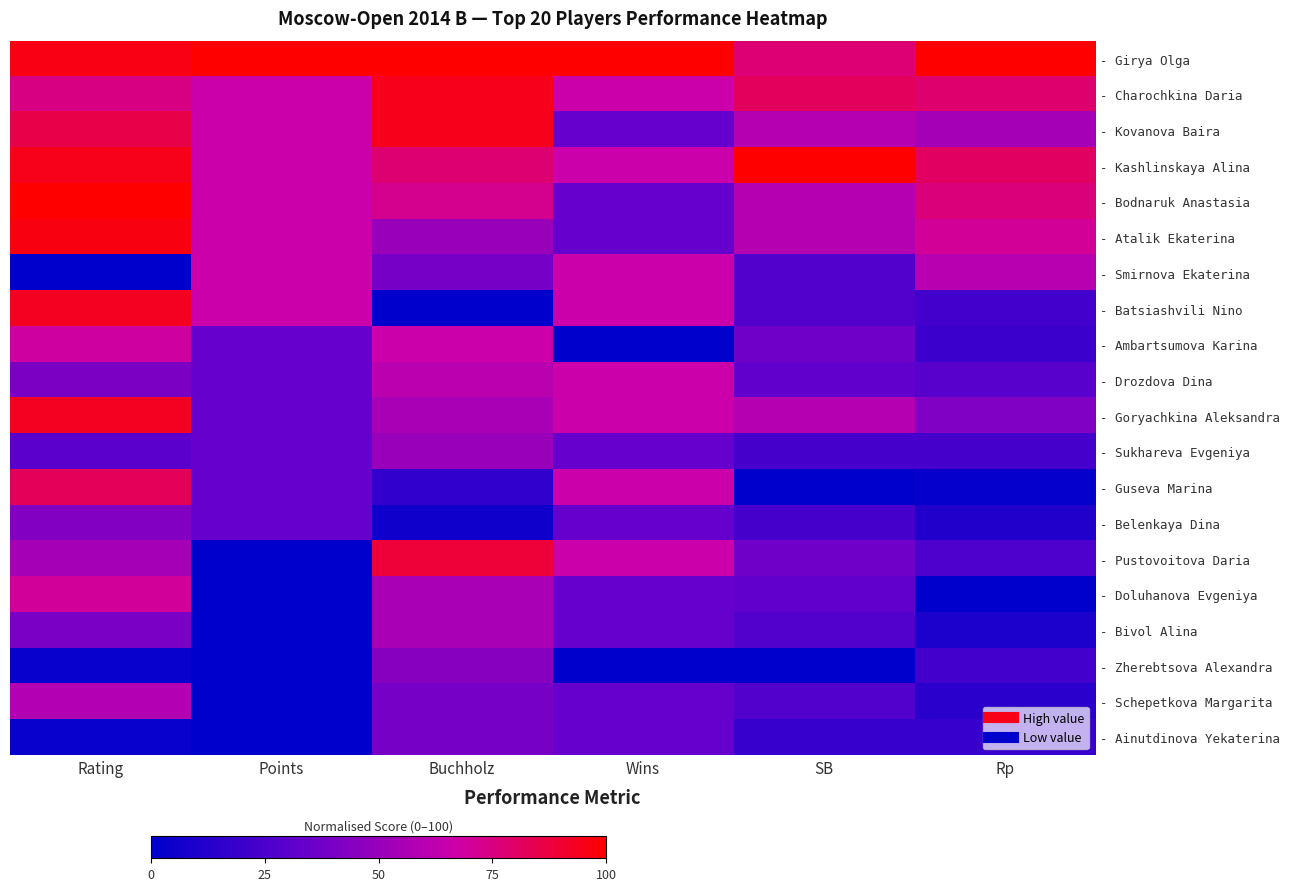

Count the number of data series in this chart.

20